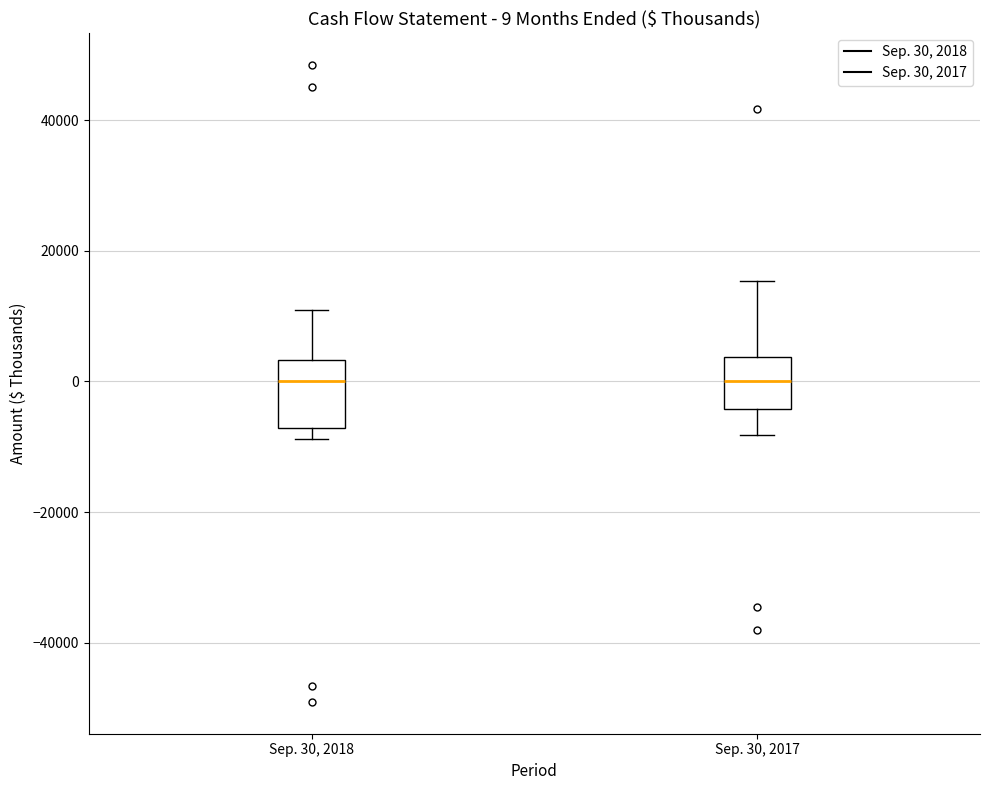

Comparing the boxes themselves (not the whiskers), which one is the tallest?

Sep. 30, 2018